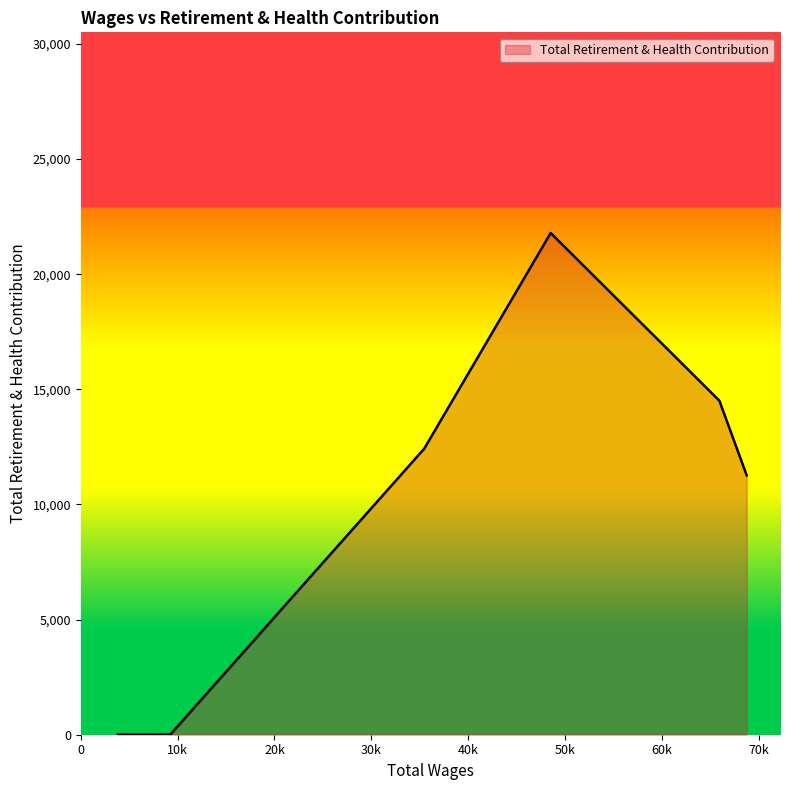

What is the average value?

9997